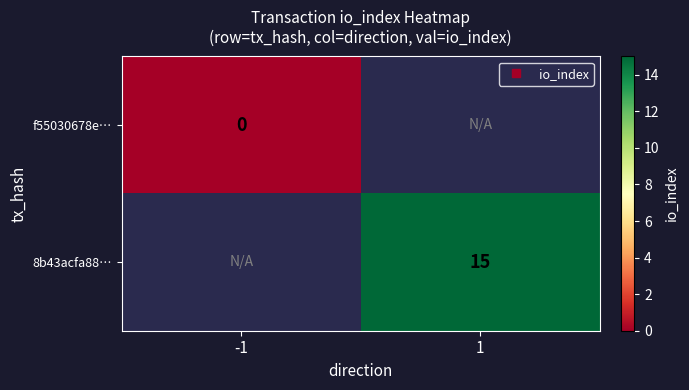

Between -1 and 1, which is larger?

1